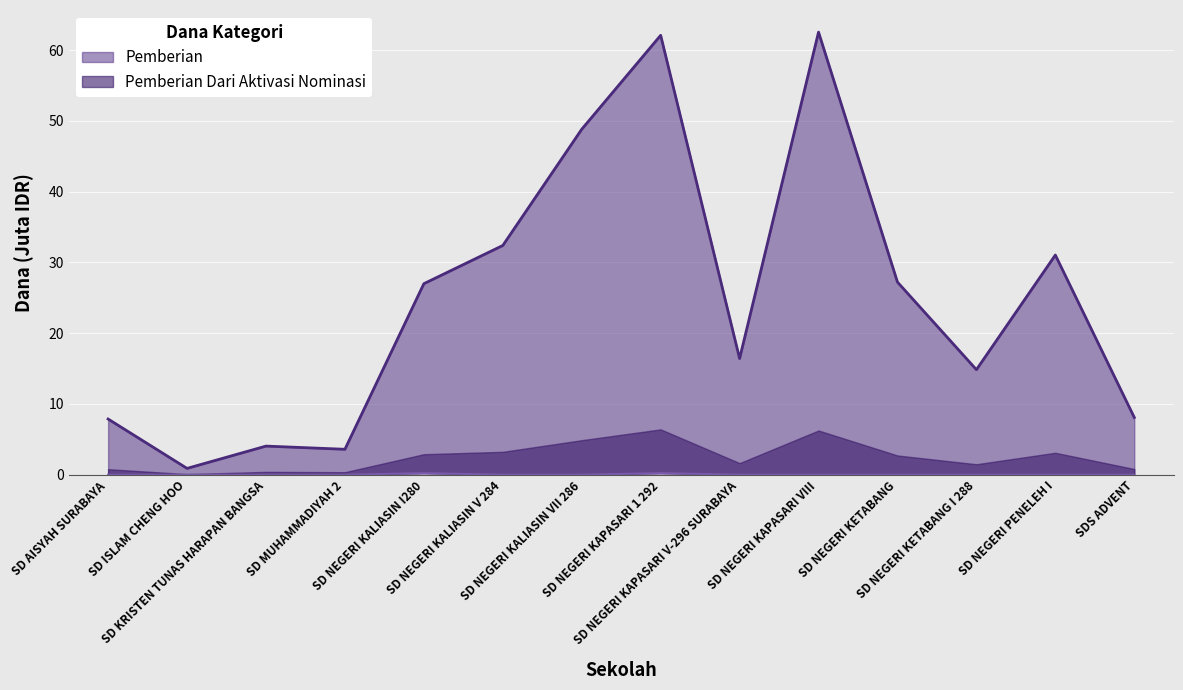

Count the number of data series in this chart.

2